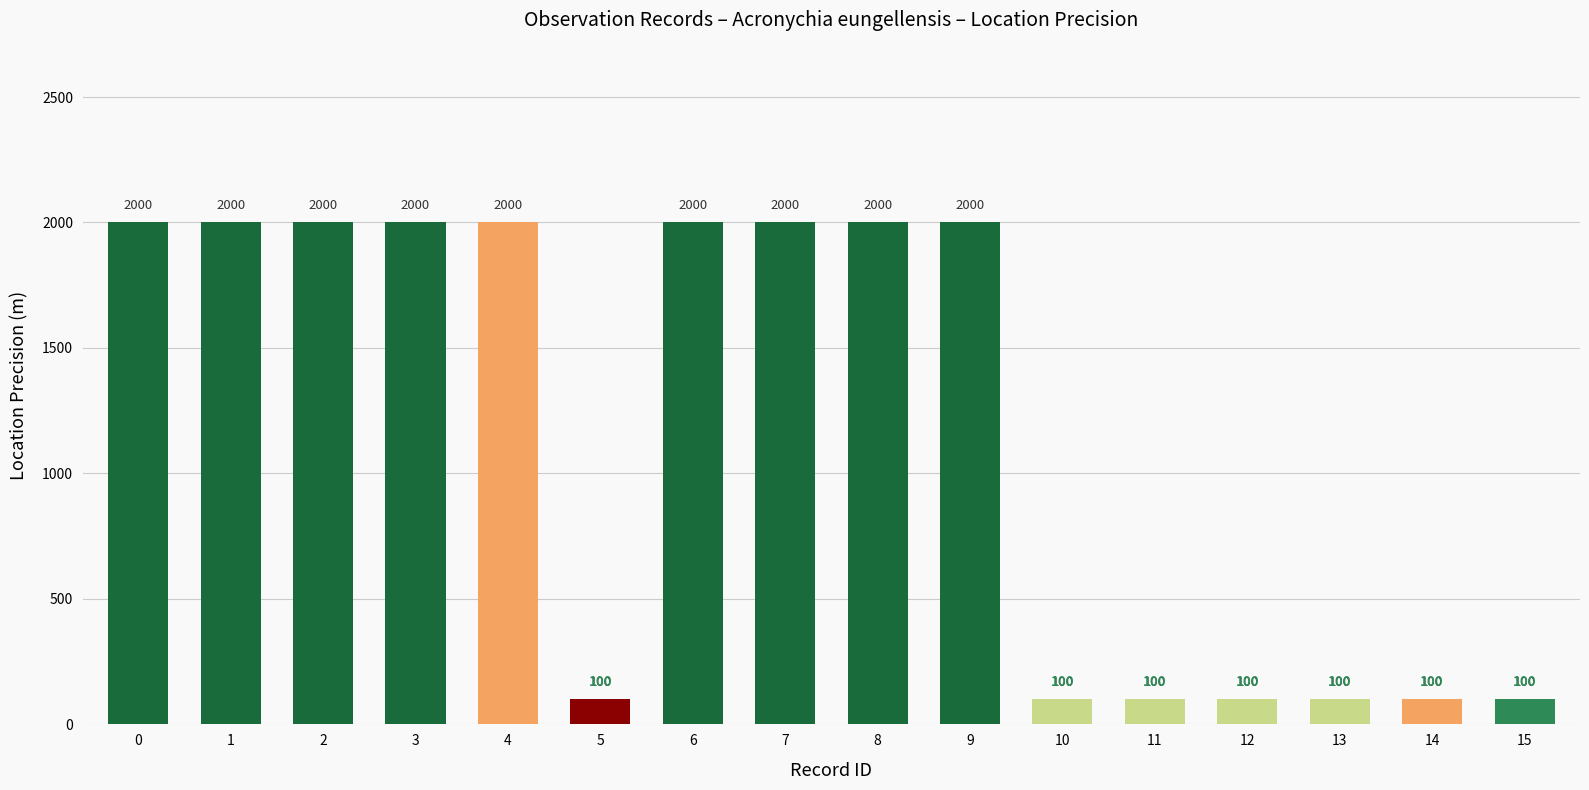

Is it true that the value at 2 is 2000?

True